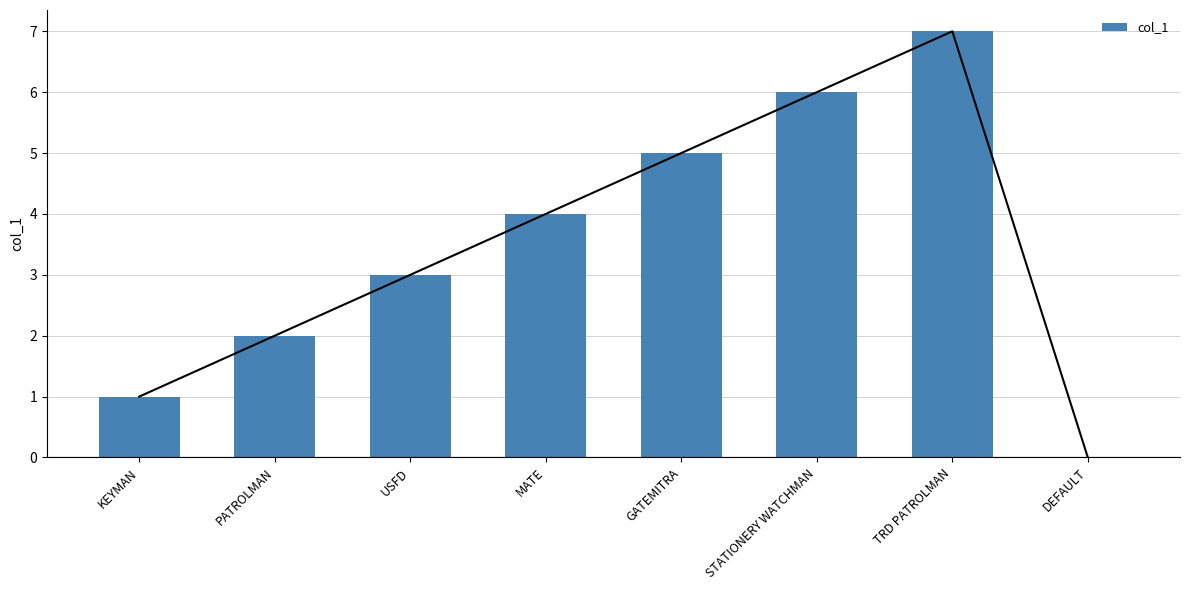

How many values exceed 4?

3